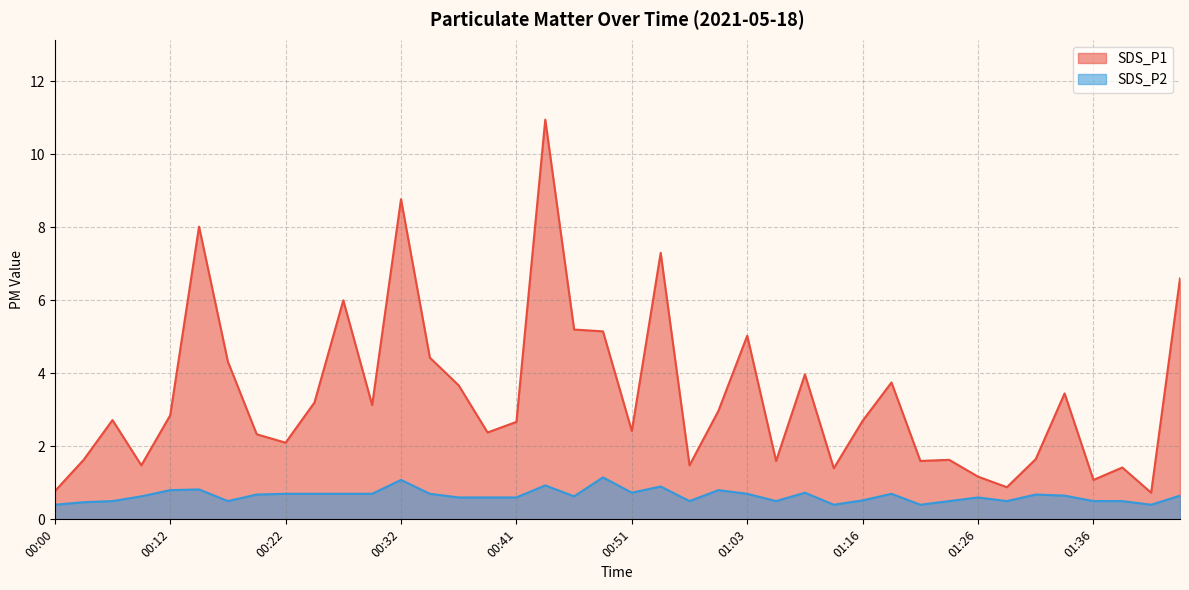

True or false: SDS_P1 has a value of 3.0 at 01:01.

True